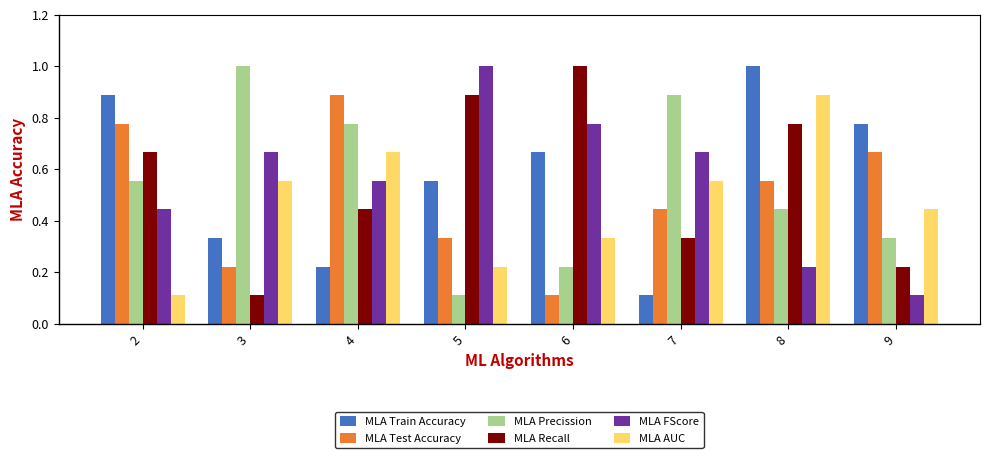

How many bars are there in total?

48